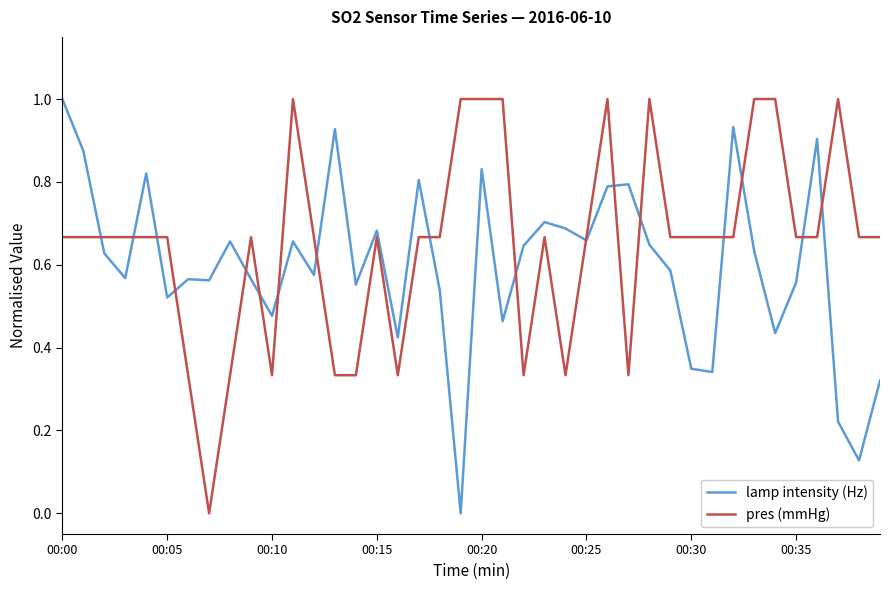

What is the maximum value shown in the chart?

1.0